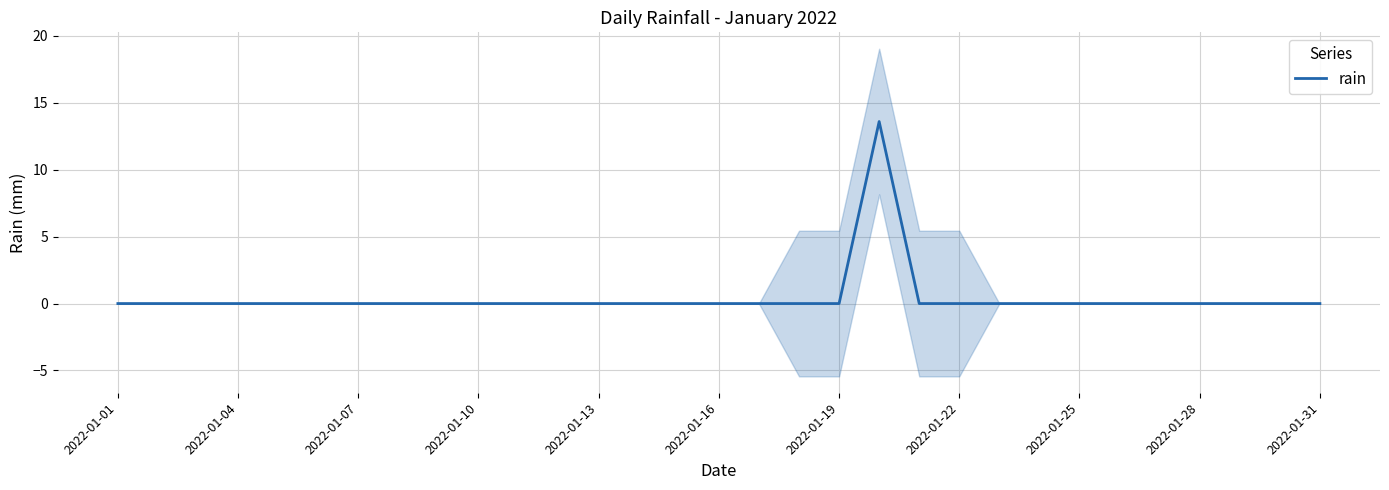

Reading right to left, list all the values displayed in this chart.

0.0	0.0	0.0	0.0	0.0	0.0	0.0	0.0	0.0	0.0	0.0	13.6	0.0	0.0	0.0	0.0	0.0	0.0	0.0	0.0	0.0	0.0	0.0	0.0	0.0	0.0	0.0	0.0	0.0	0.0	0.0